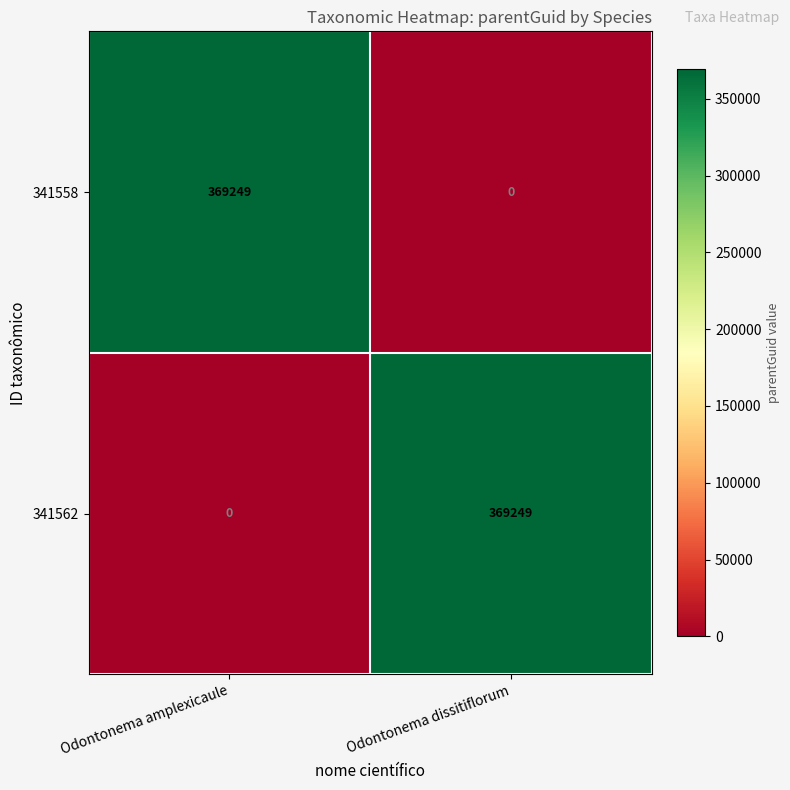

What is the highest value of the 341558 series?

369249